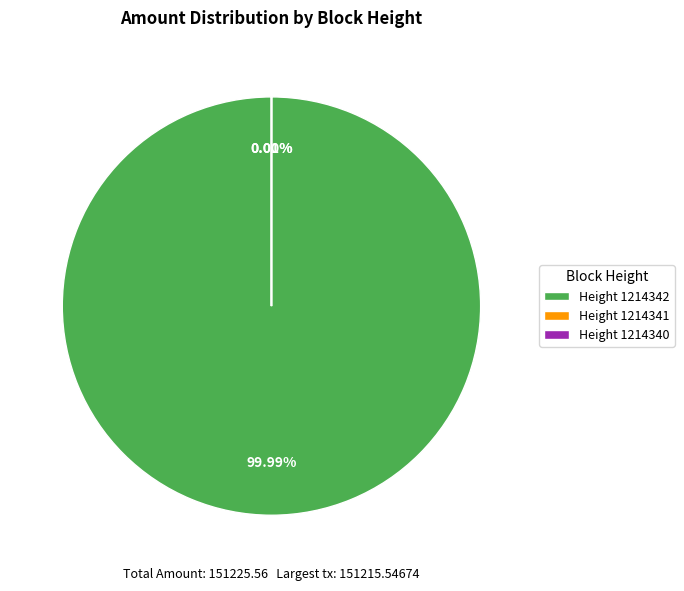

Which category has the smallest portion of the pie?

1214340